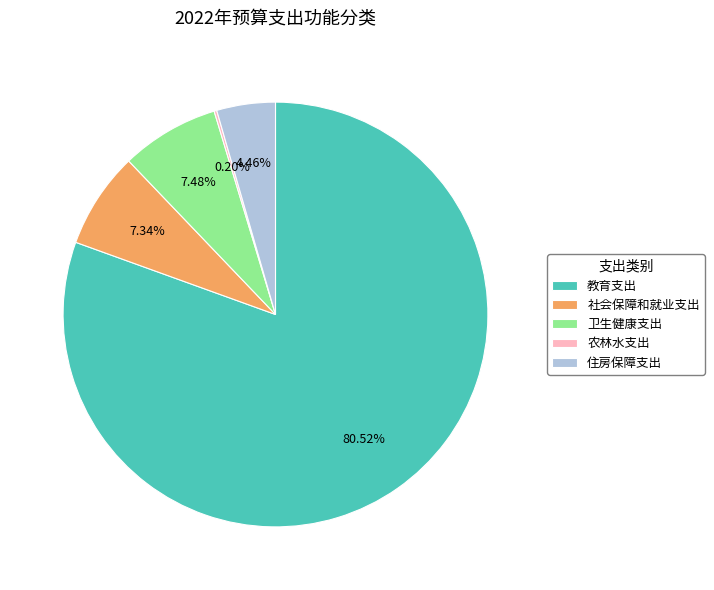

Which slice is the largest?

教育支出